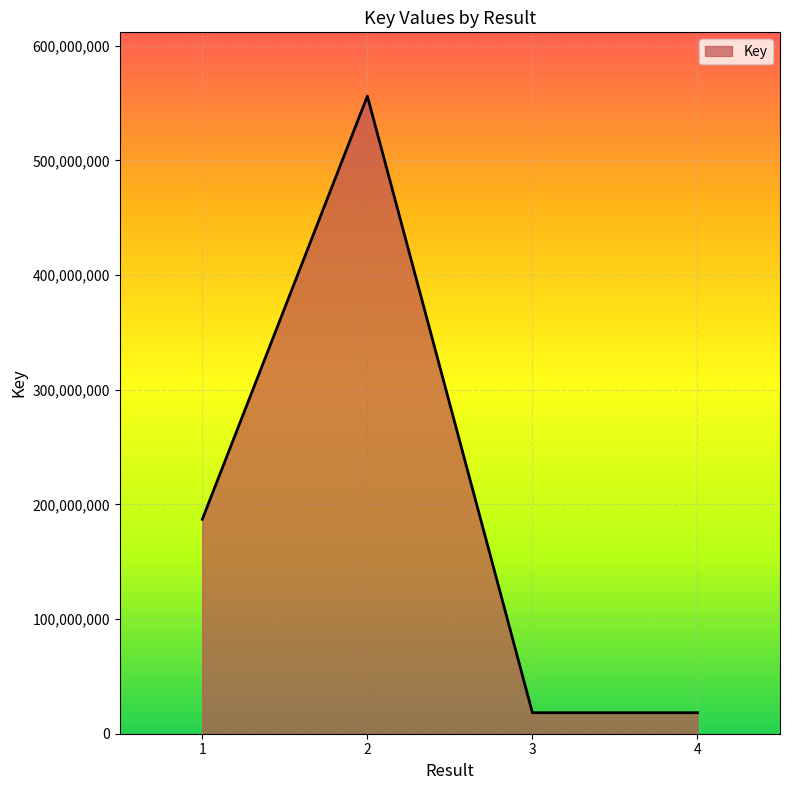

Approximately how many times larger is the value at 4 compared to 1?

0.1